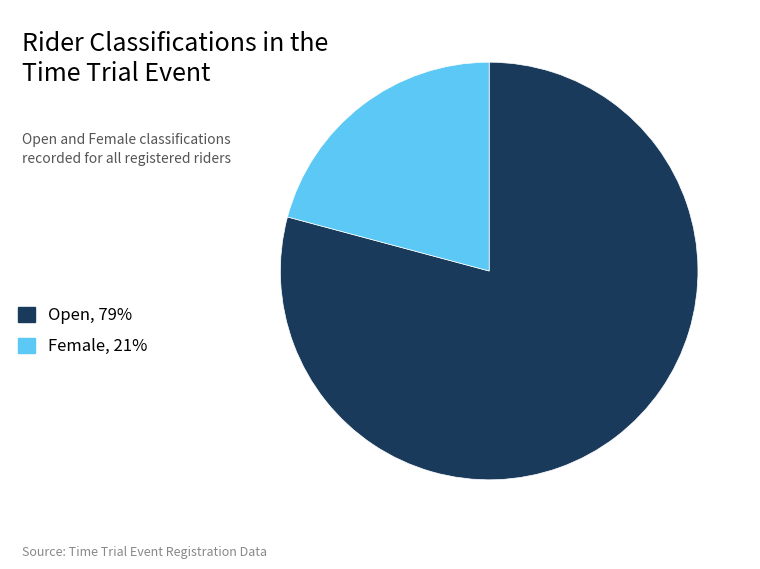

What is the smallest slice in the pie chart?

Female